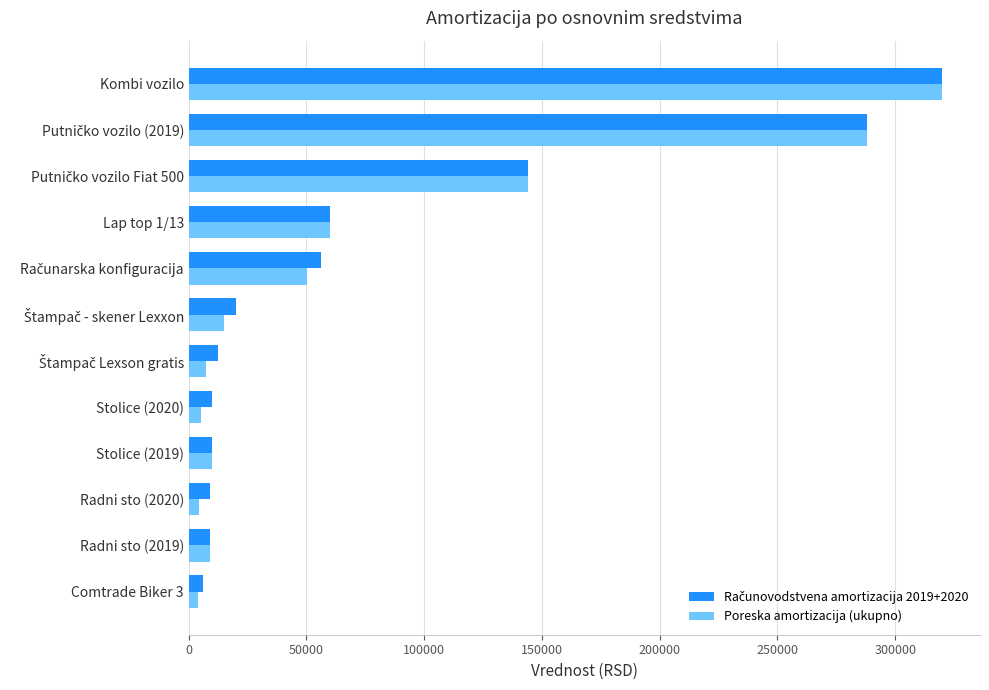

What is the difference between the maximum and second lowest values in the Poreska amortizacija (ukupno) series?

315500